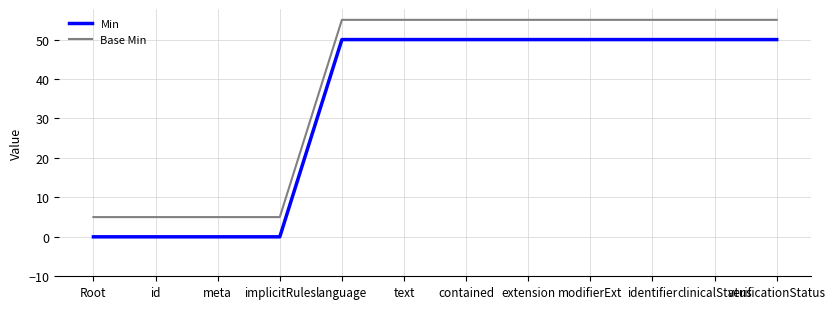

What is the total value across all series at language?

105